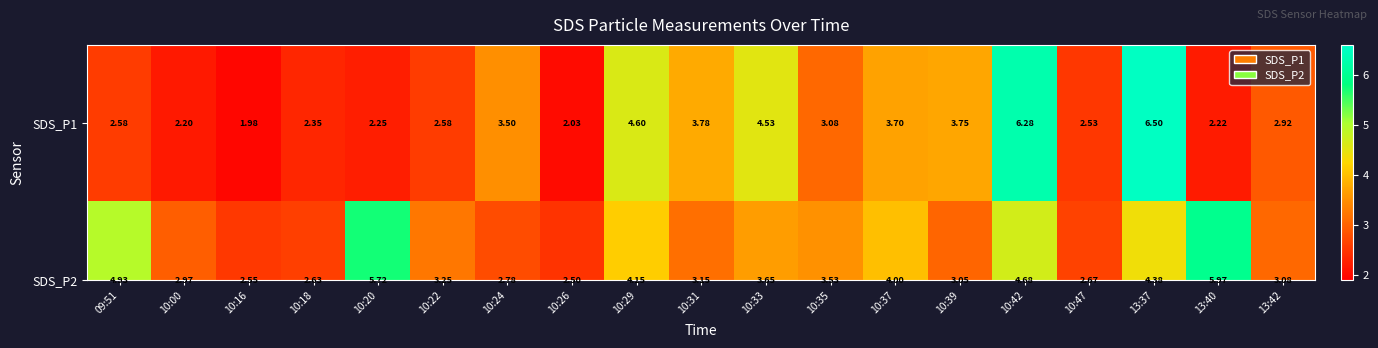

Is the value of SDS_P2 at 10:29 greater than the value of SDS_P1 at 13:42?

Yes